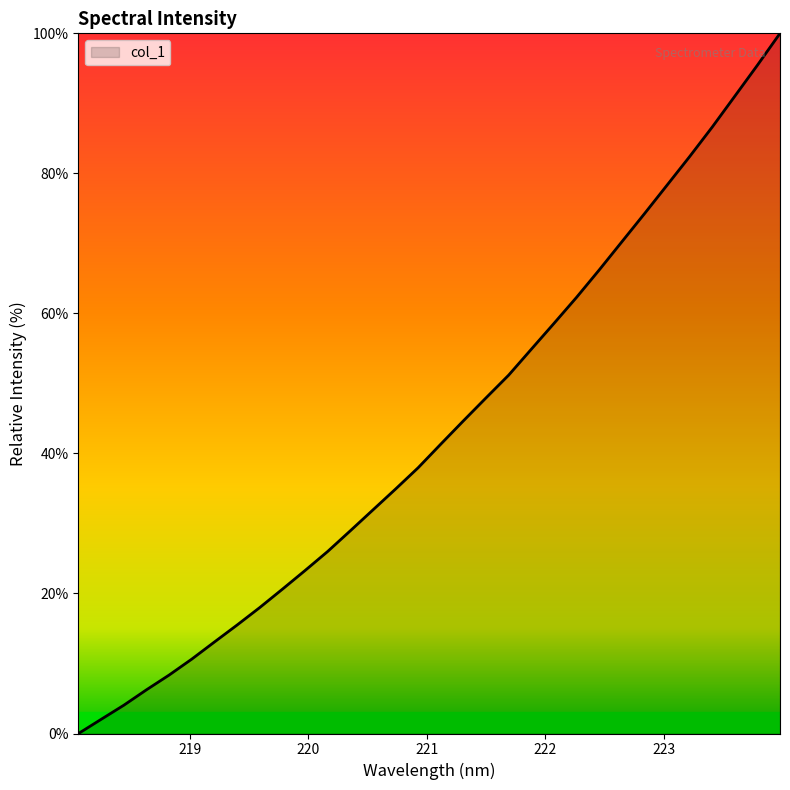

What is the greatest value displayed?

100.0